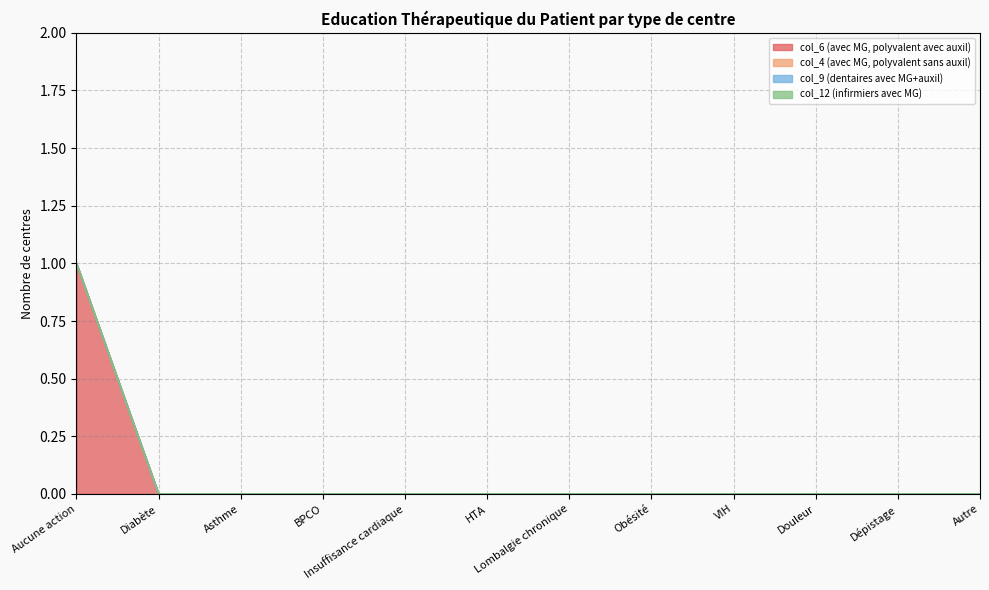

What is the maximum value shown in the chart?

1